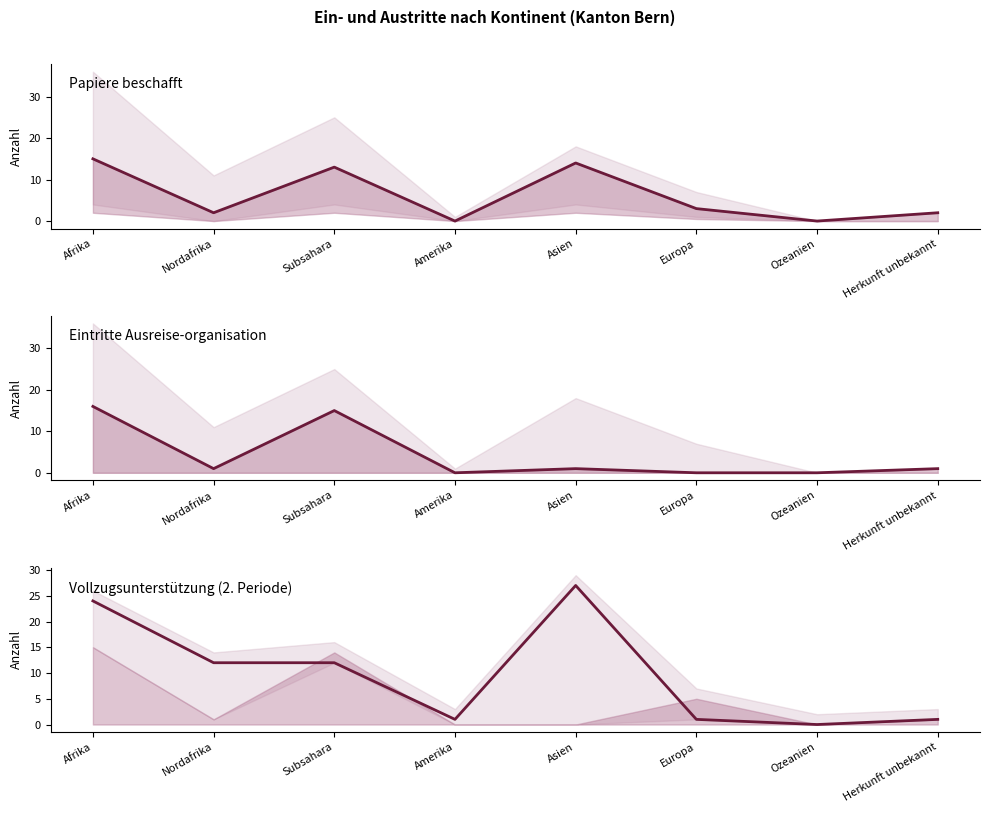

Does the chart have visible grid lines?

No